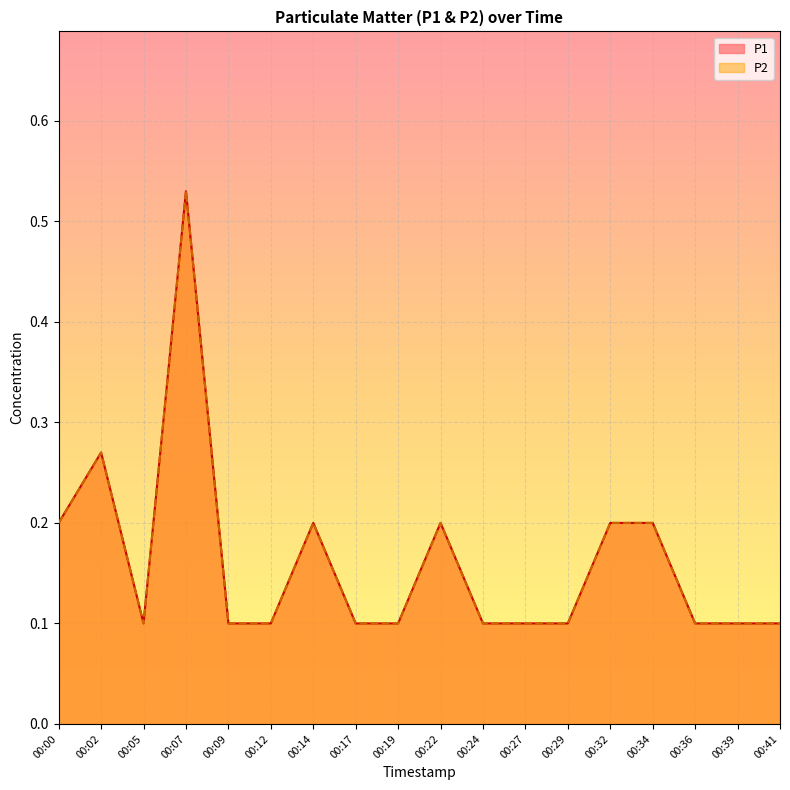

Which category has the lowest value across all series?

00:05